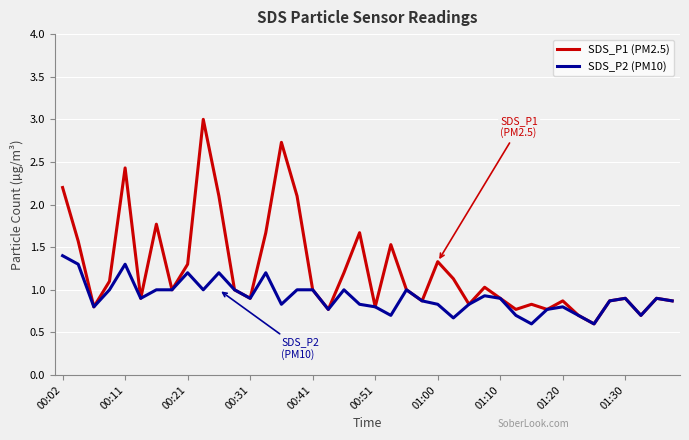

Which series has the largest range (max minus min)?

SDS_P1 (PM2.5)